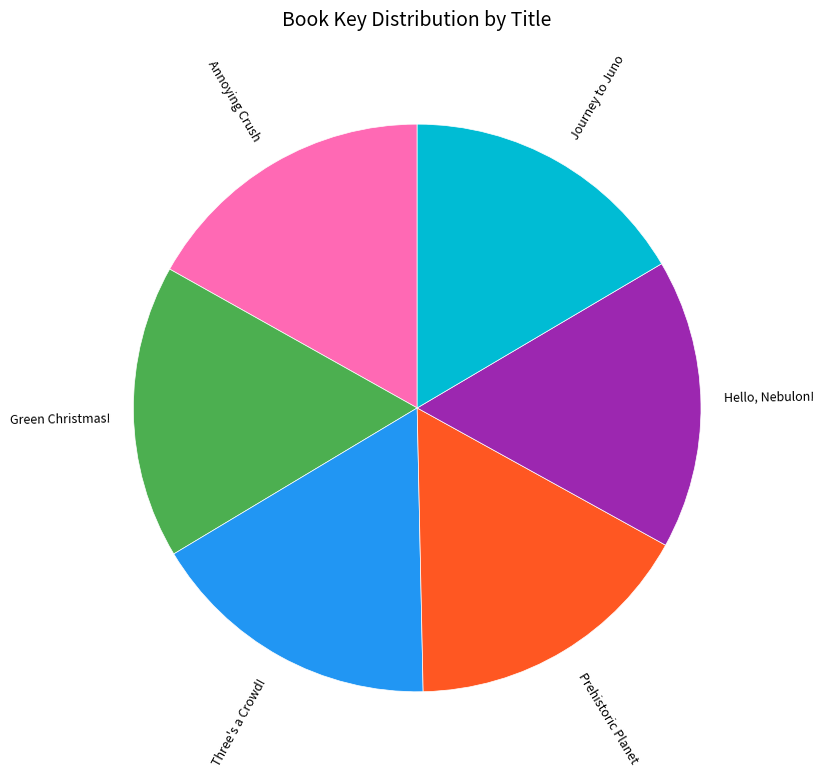

What is the ratio of the value at Hello, Nebulon! to the value at Prehistoric Planet?

1.0